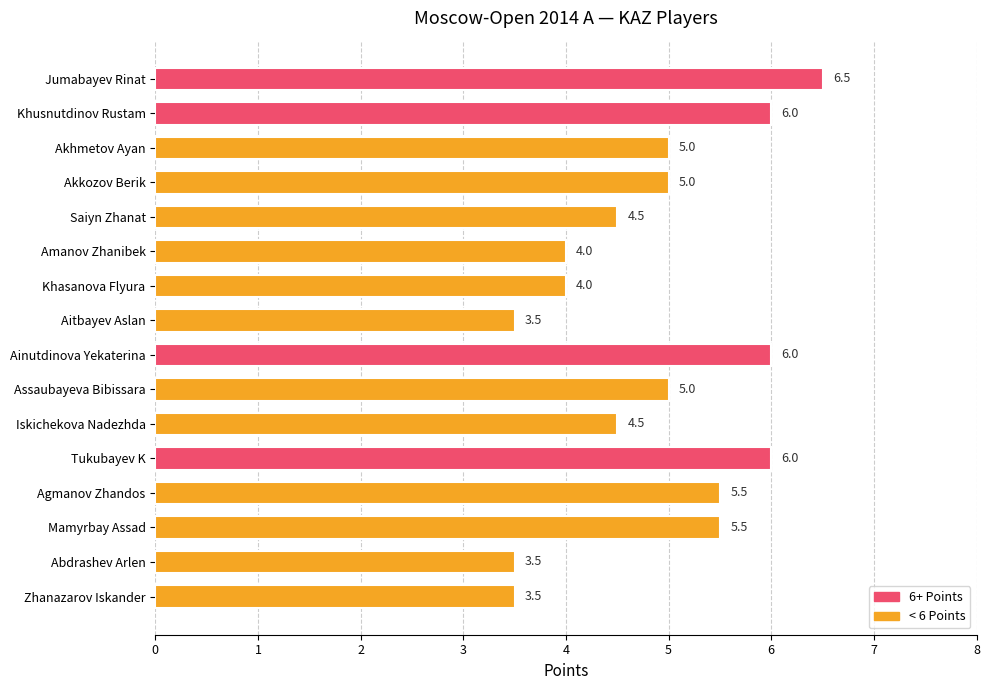

How many bars are there in total?

16